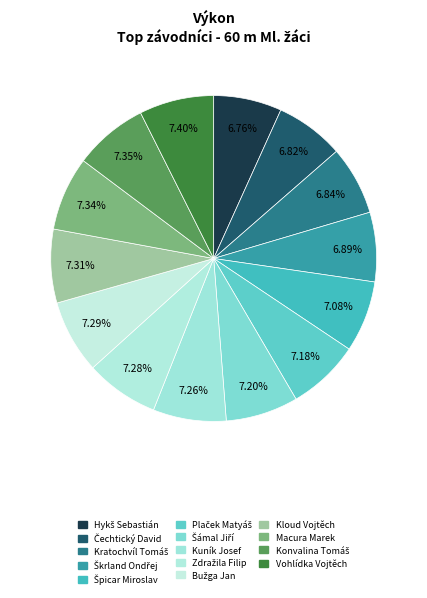

Is there any slice that represents more than half of the pie?

No